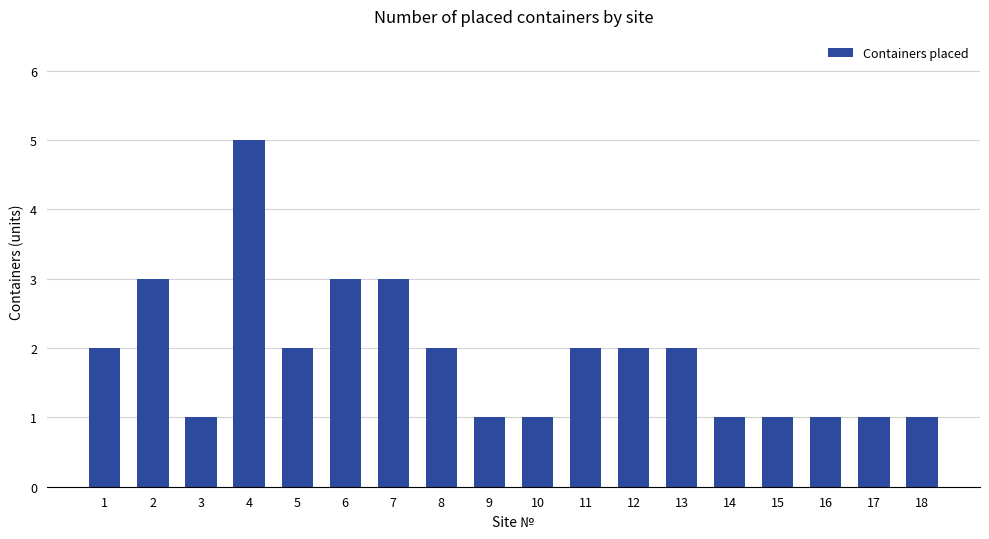

The value at 8 is 2. True or false?

True